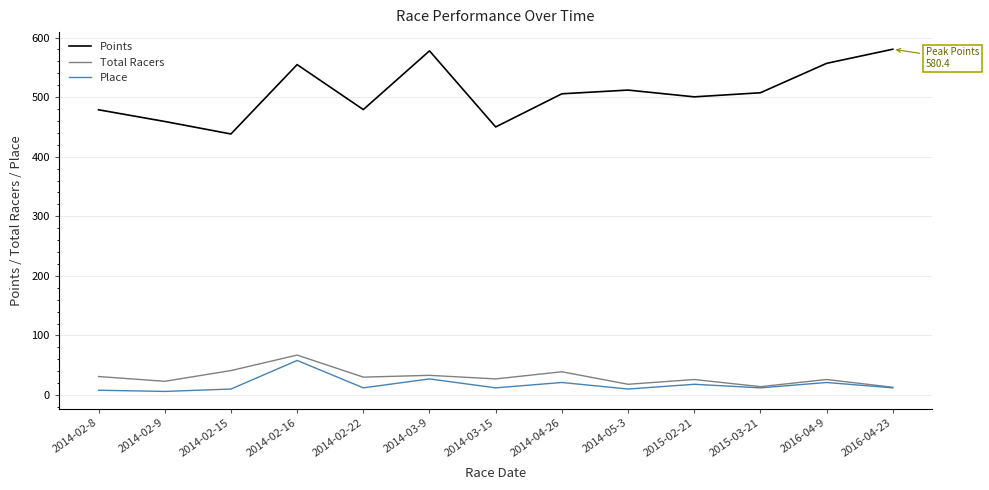

Which series has the largest total across all categories?

Points